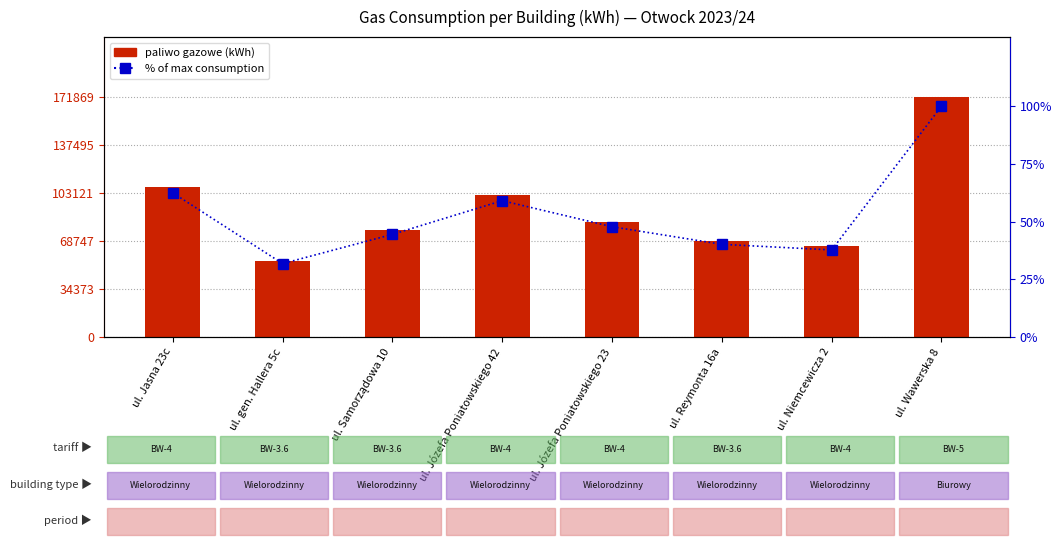

What is the value of the % of max consumption bar at the 5th from the left?

47.8